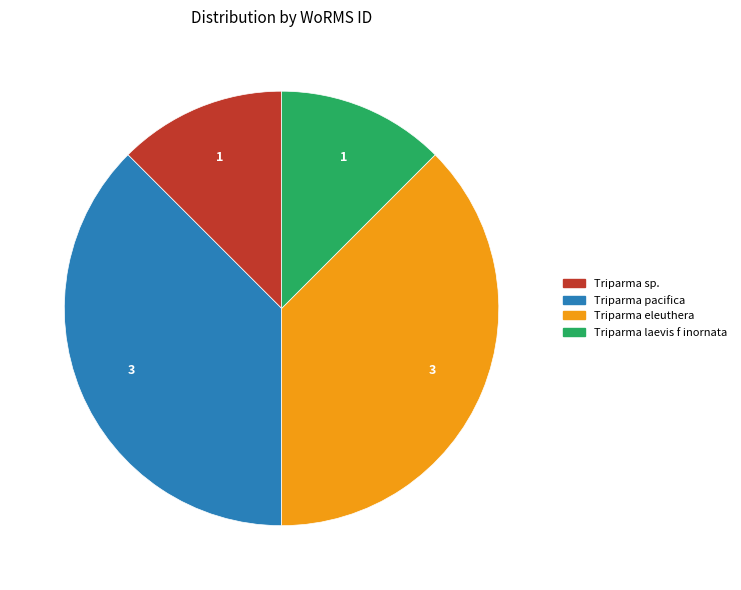

Is there a majority slice in this chart?

No